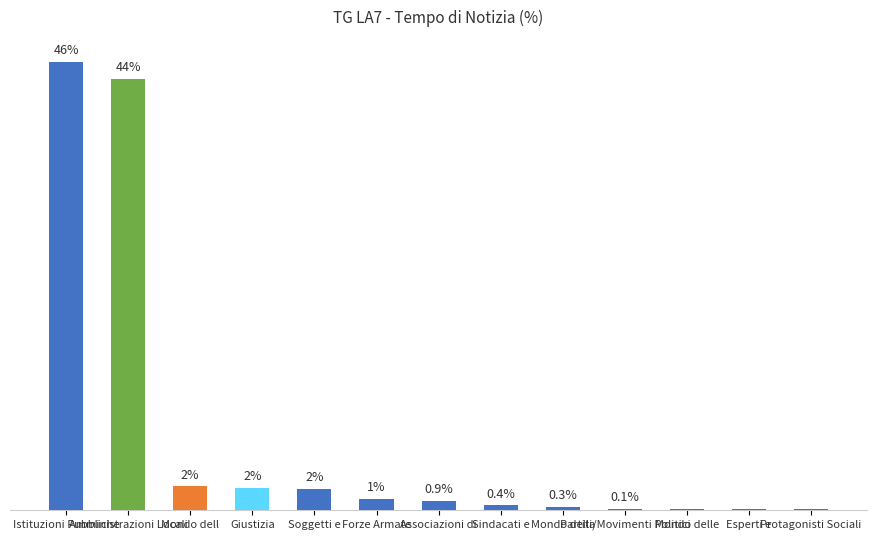

What is the sum of the values at Istituzioni Pubbliche and Soggetti e?

48.0